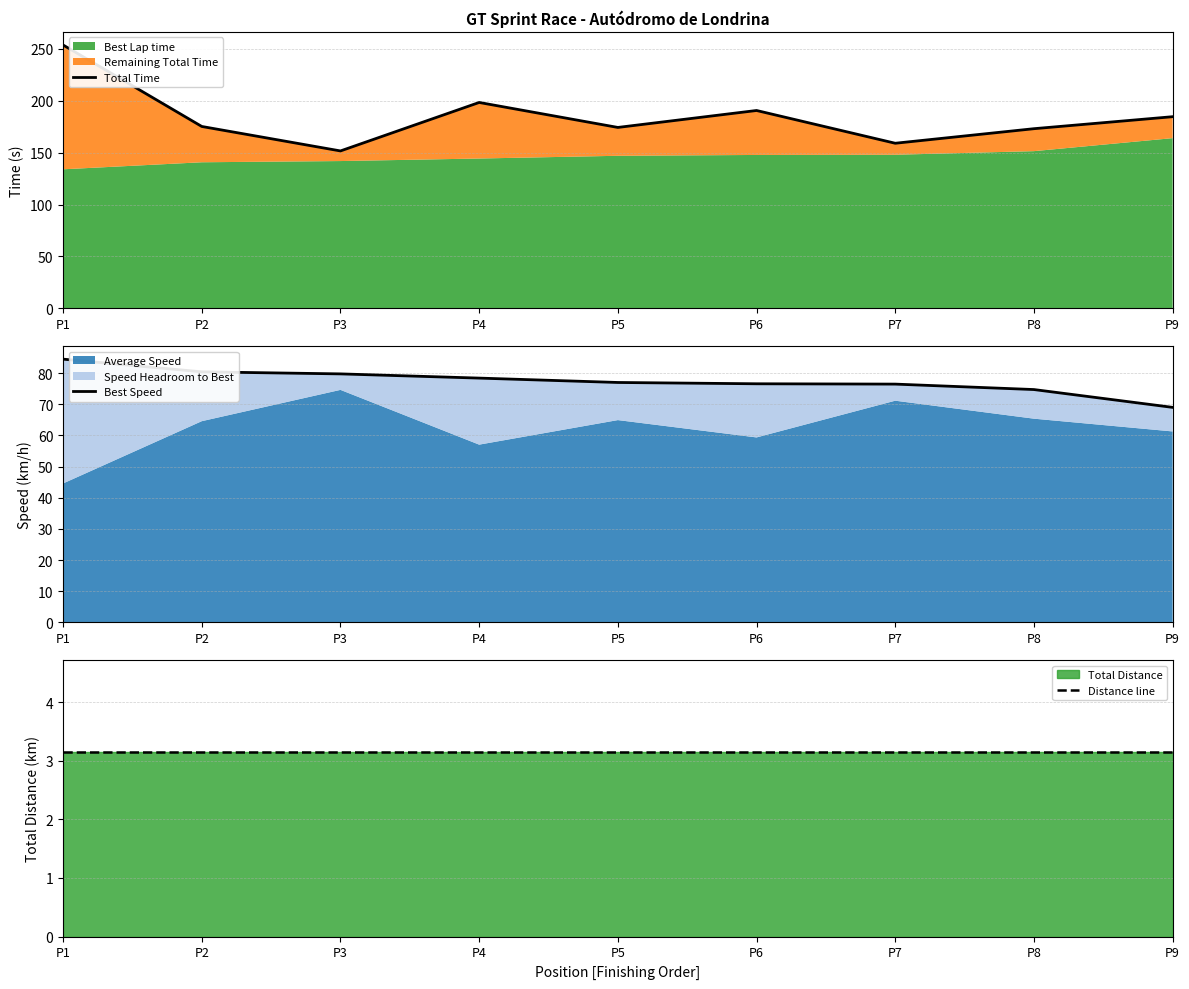

Is the value of Distance line at P9 greater than the value of Best Speed at P6?

No